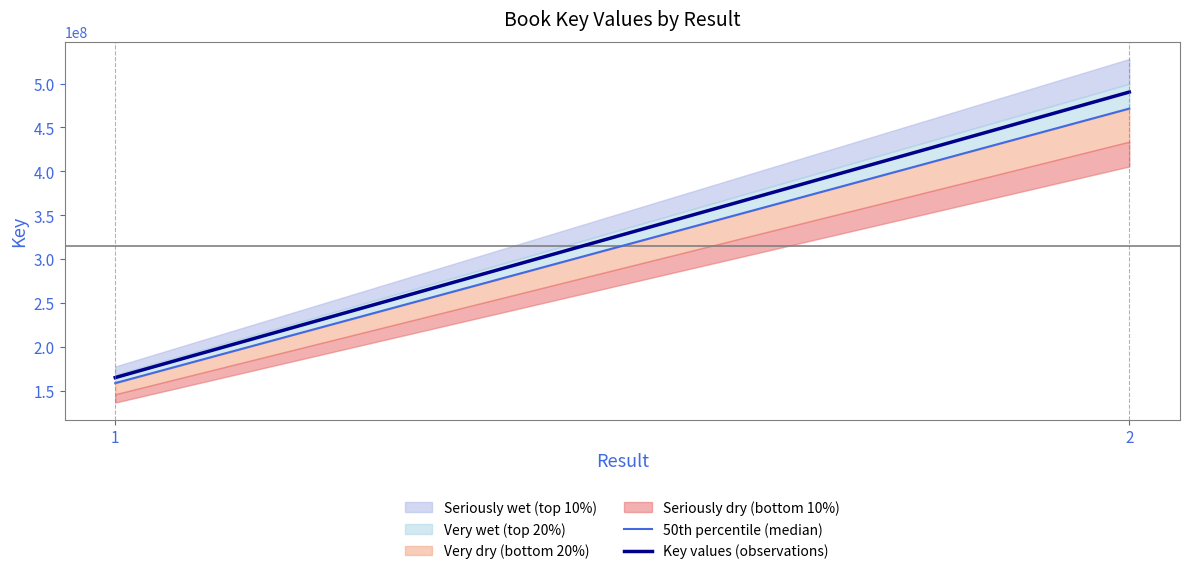

What is the difference between the maximum and minimum values in the Key values (observations) series?

325642824.0